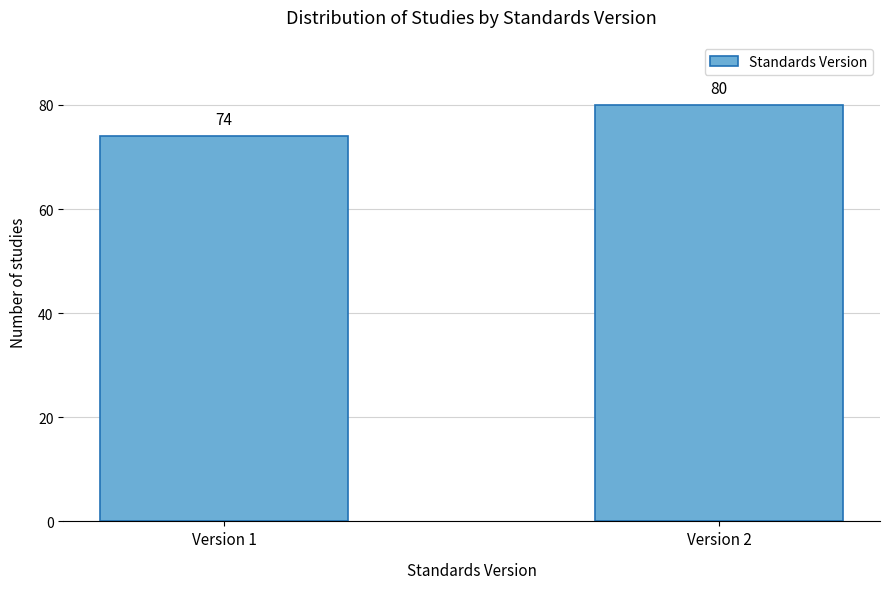

Reading right to left, transcribe all the data shown in this chart.

Version 2=80	Version 1=74